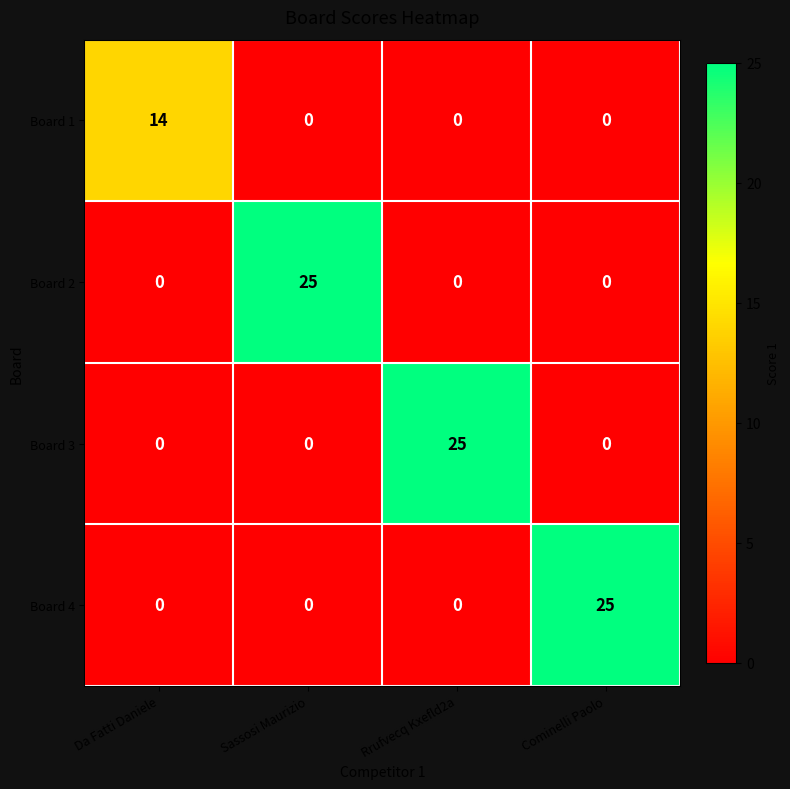

How many values in the Board 2 series exceed 0?

1